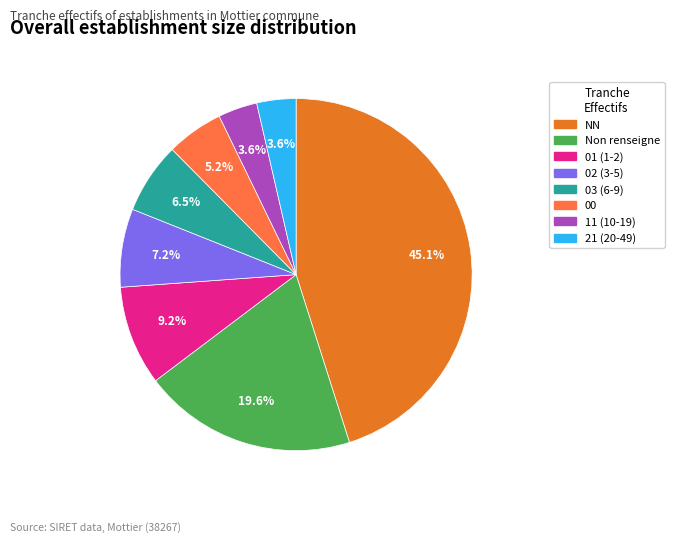

How many segments does this pie chart have?

8